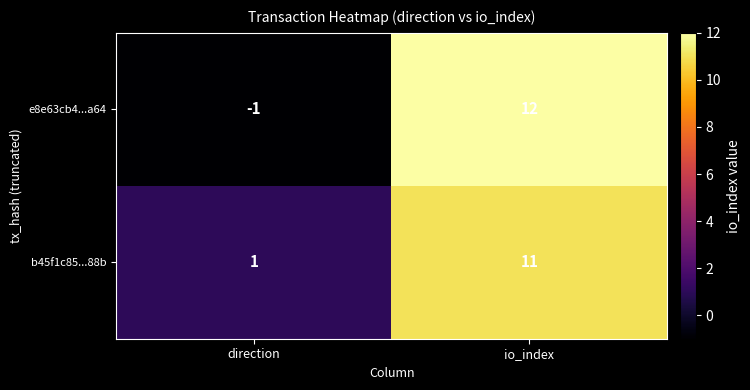

Is it true that e8e63cb4...a64 equals -1 at direction?

True